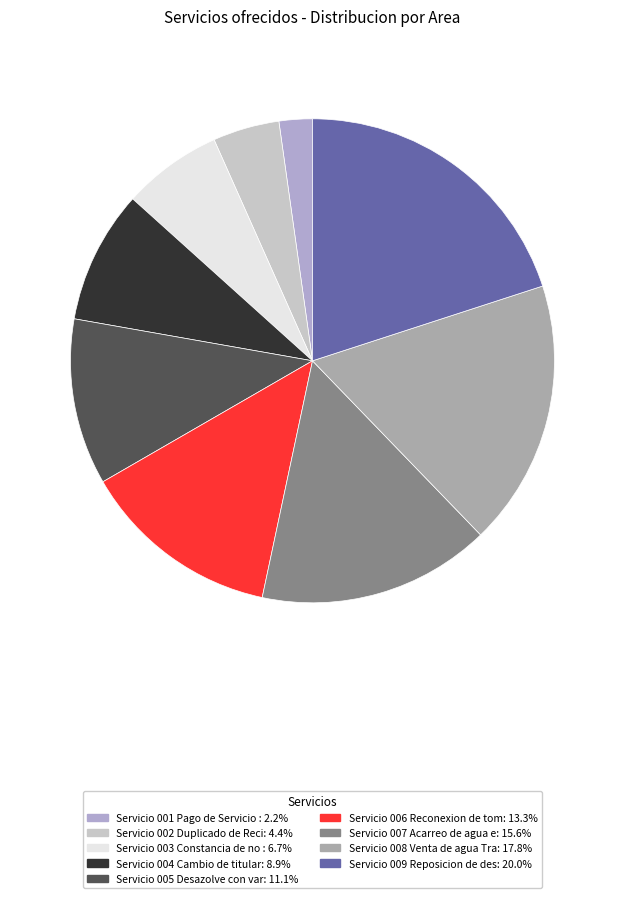

To the nearest percent, what is the difference between the largest and smallest slice percentages?

18%